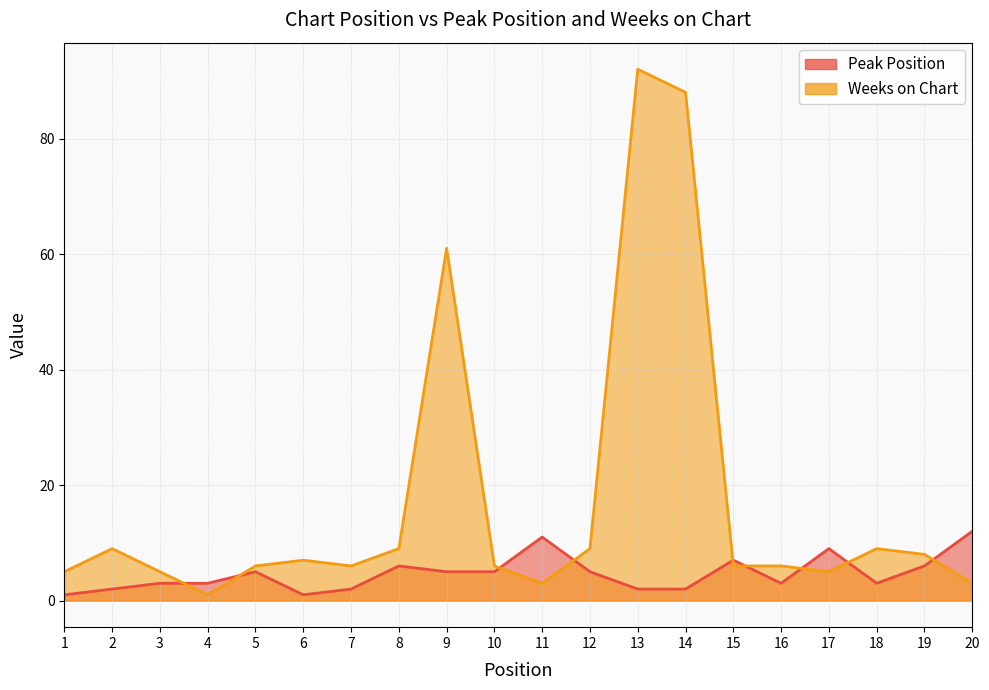

How many lines are shown in the chart?

2